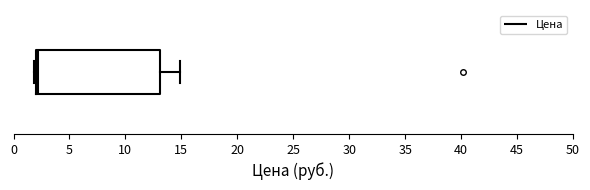

Read this box plot against the x-axis: the position of the median line, the range covered by the box, and the ends of both whiskers. The values are not printed on the chart, so give them approximately, as read against the axis.

median 2 (just right of the box's left edge), box 2 to 13, whiskers 2 (just left of the box's left edge) to 15